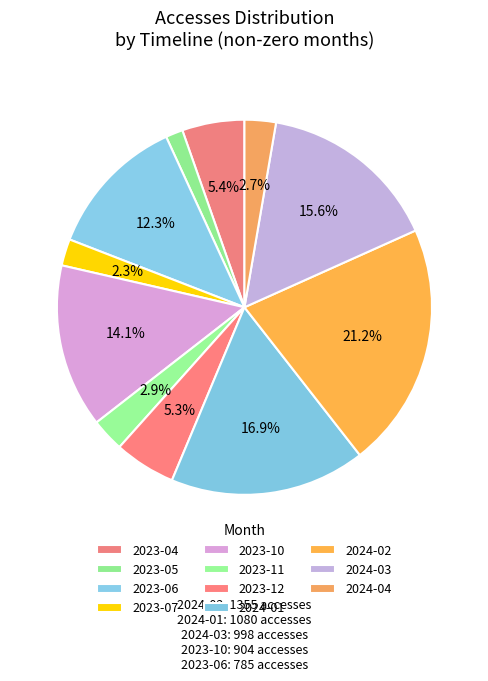

What percentage is NOT represented by 2024-02?

78.8%